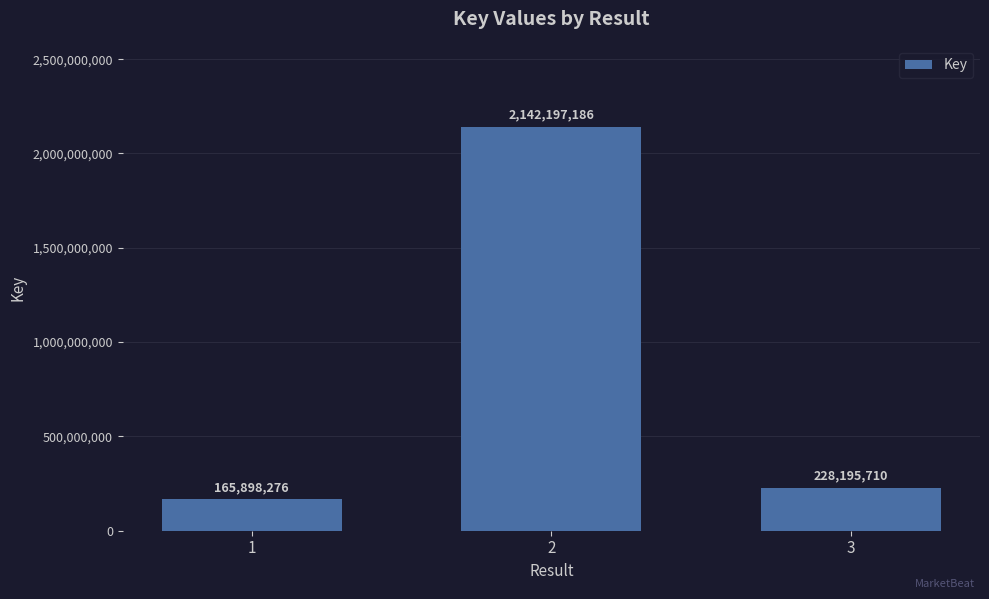

Does the chart contain any negative values?

No